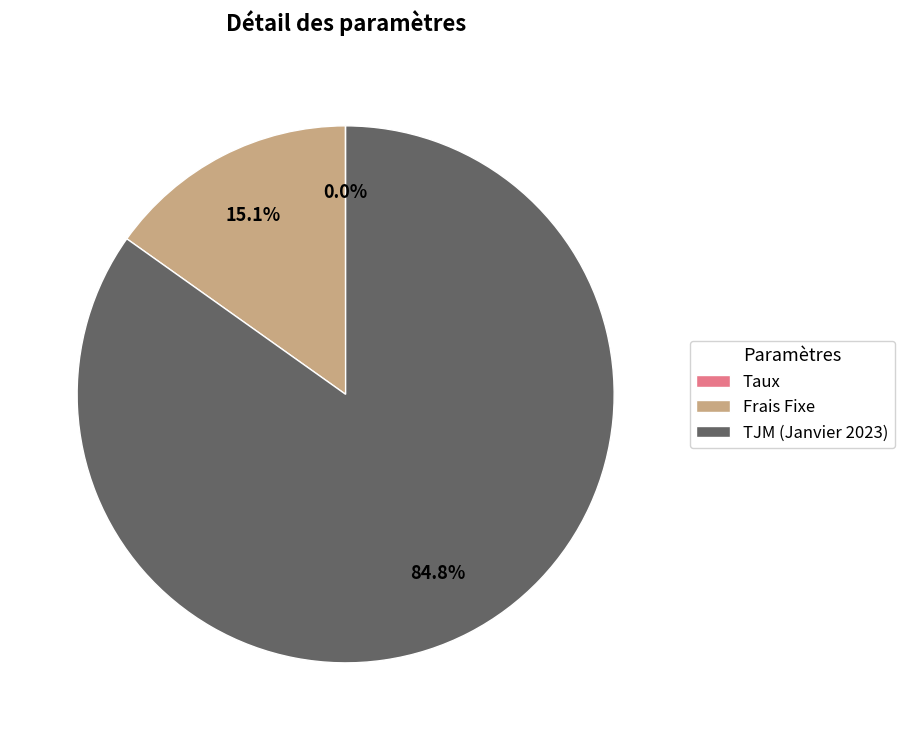

What is the majority slice?

TJM (Janvier 2023)